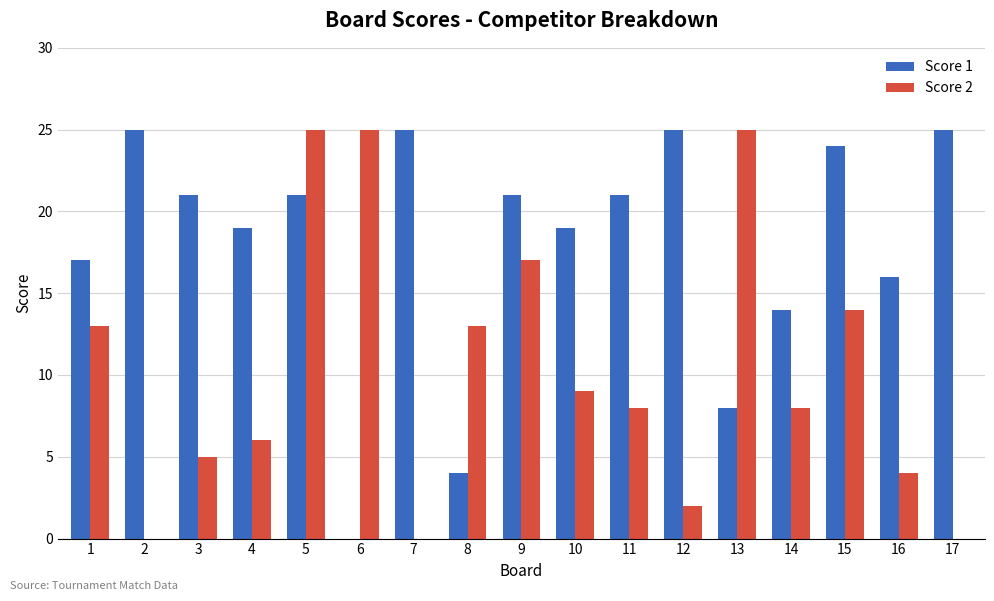

Which series changed the most between 8 and 9?

Score 1